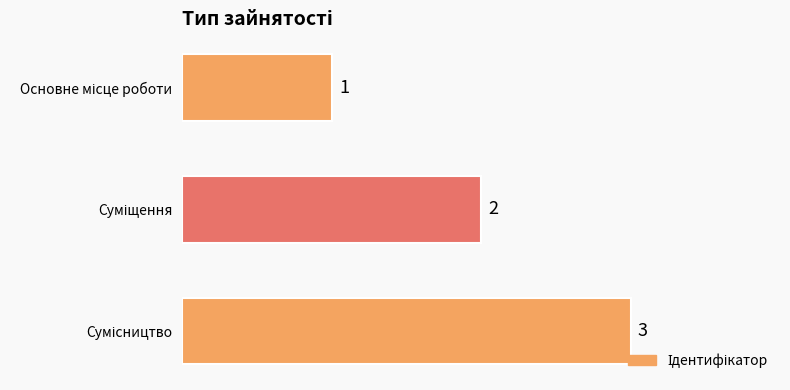

Count the values in the range 1 to 3.

3